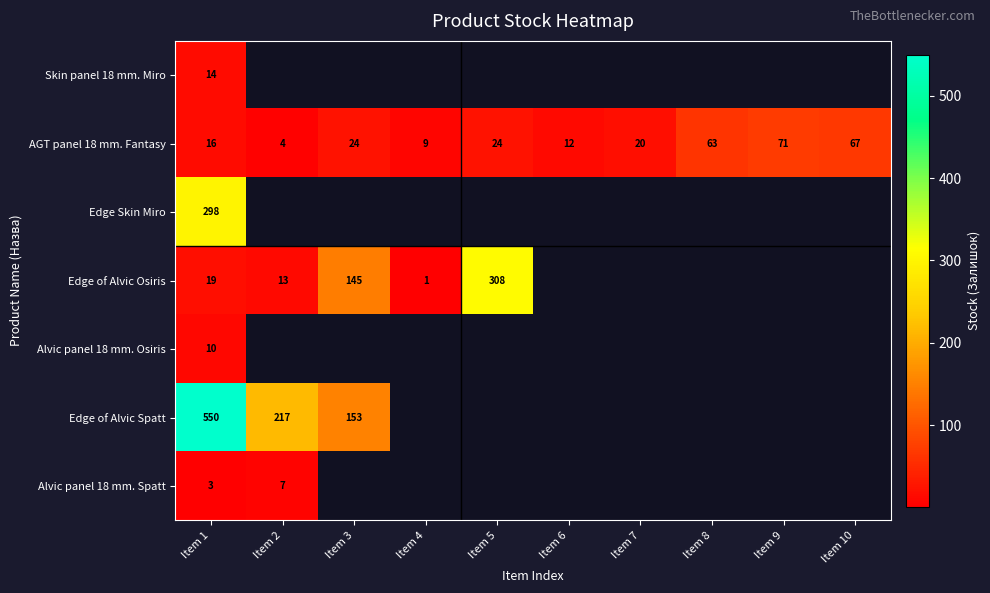

Is it true that Alvic panel 18 mm. Spatt equals 2 at Item 2?

False